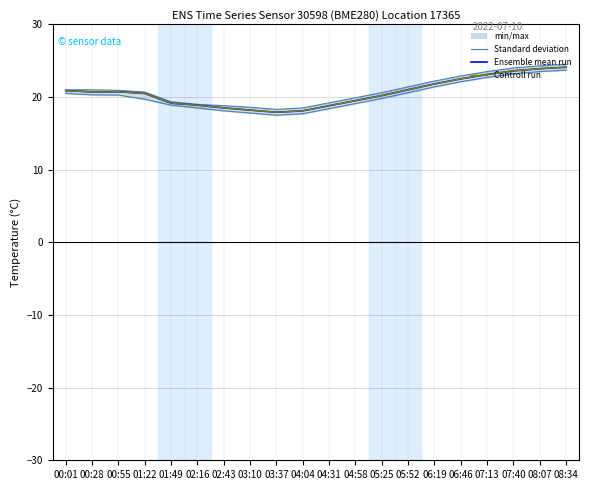

Is it true that Ensemble mean run equals 24.7 at 04:31?

False